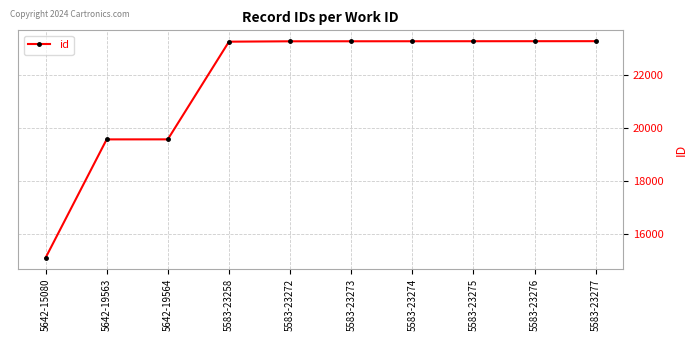

What is the ratio of the value at 5583-23277 to the value at 5583-23272?

1.0